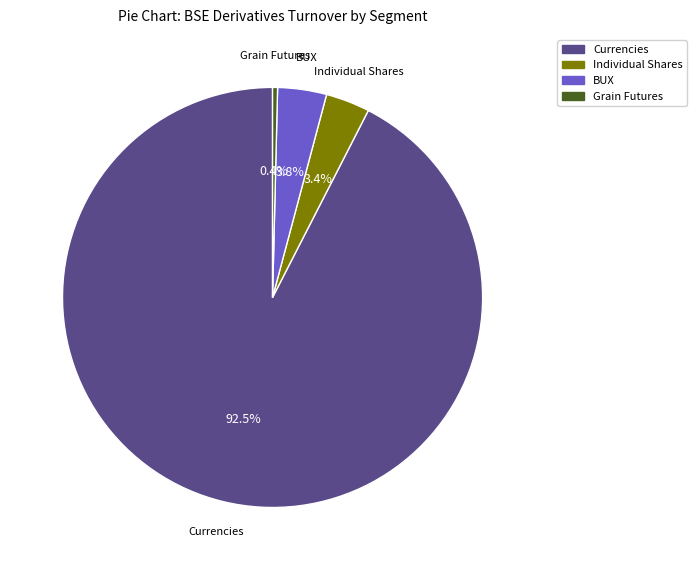

The BUX slice represents 4% of the pie. True or false?

True